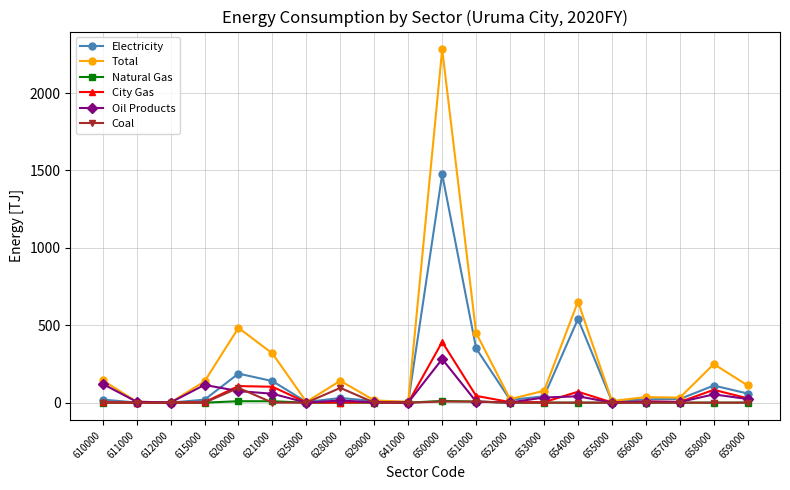

What is the value of the Electricity point at the 1st from the left?

19.8